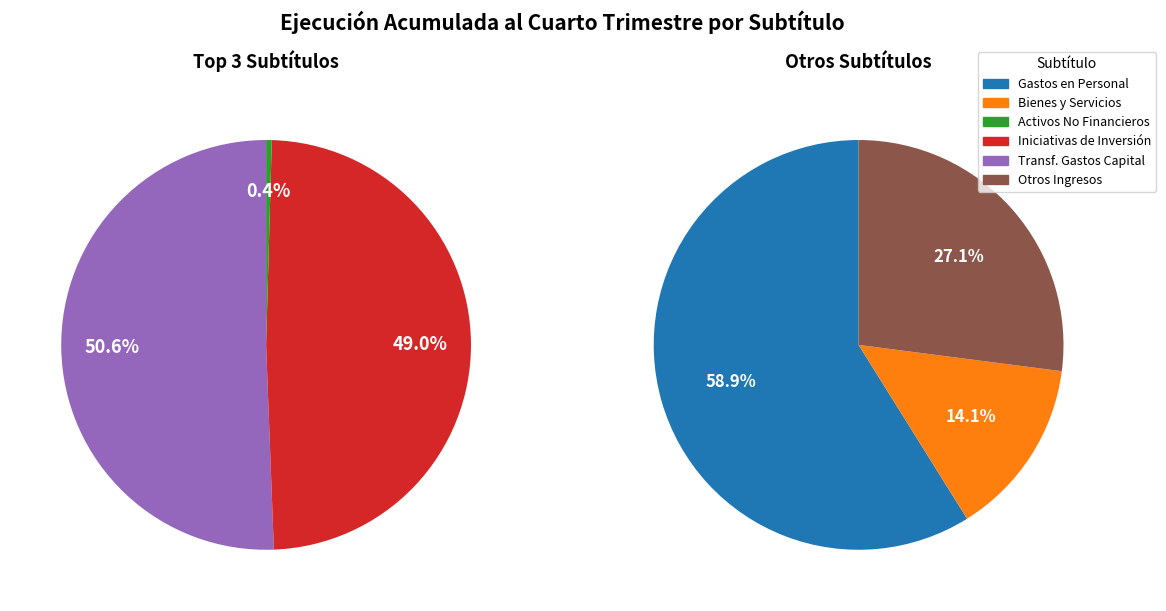

How much of the chart is everything except ADQUISICIÓN DE ACTIVOS NO FINANCIEROS?

99.6%